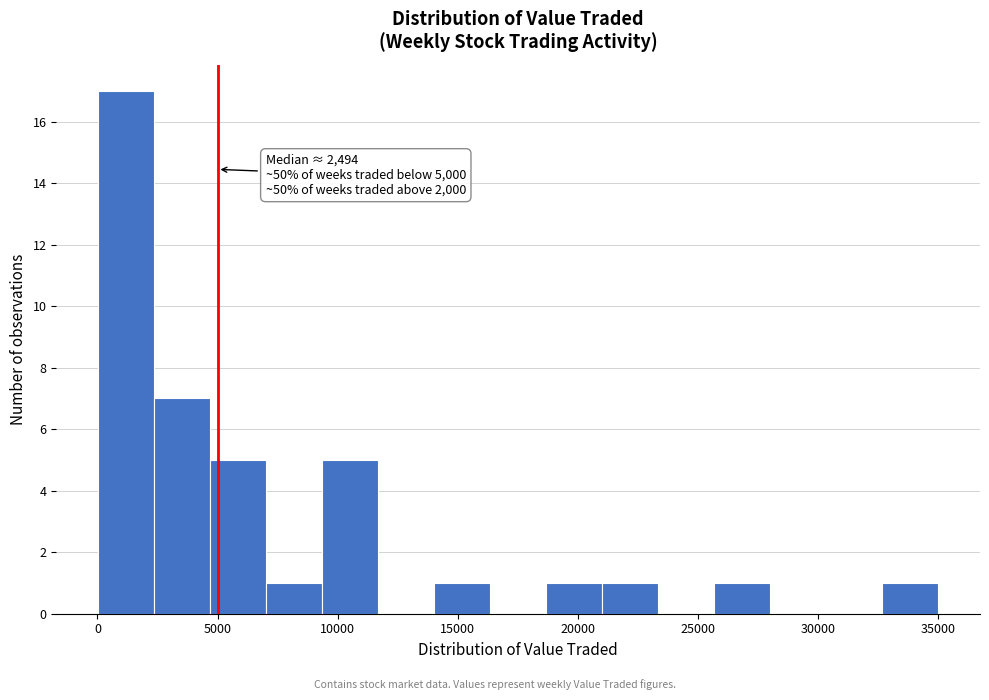

Which range on the x-axis has the tallest bar?

0 to 2500